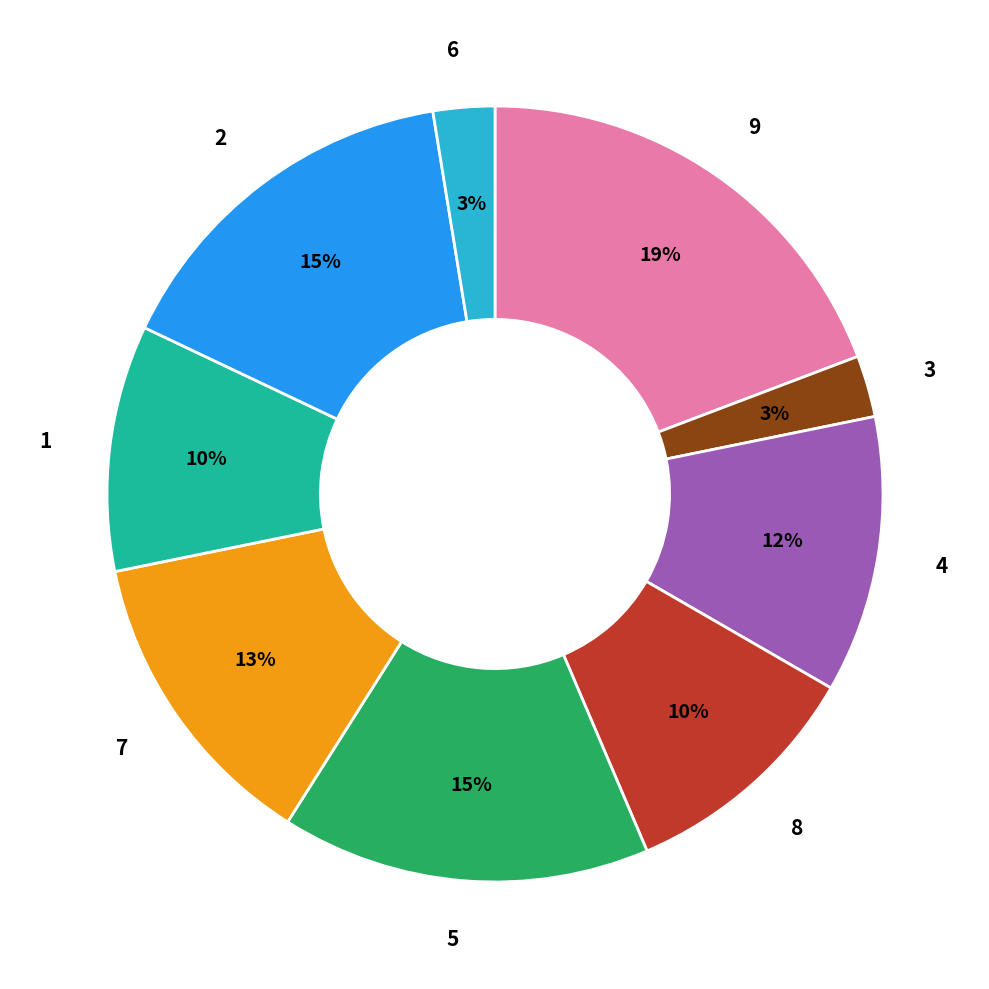

Does any single category account for the majority?

No